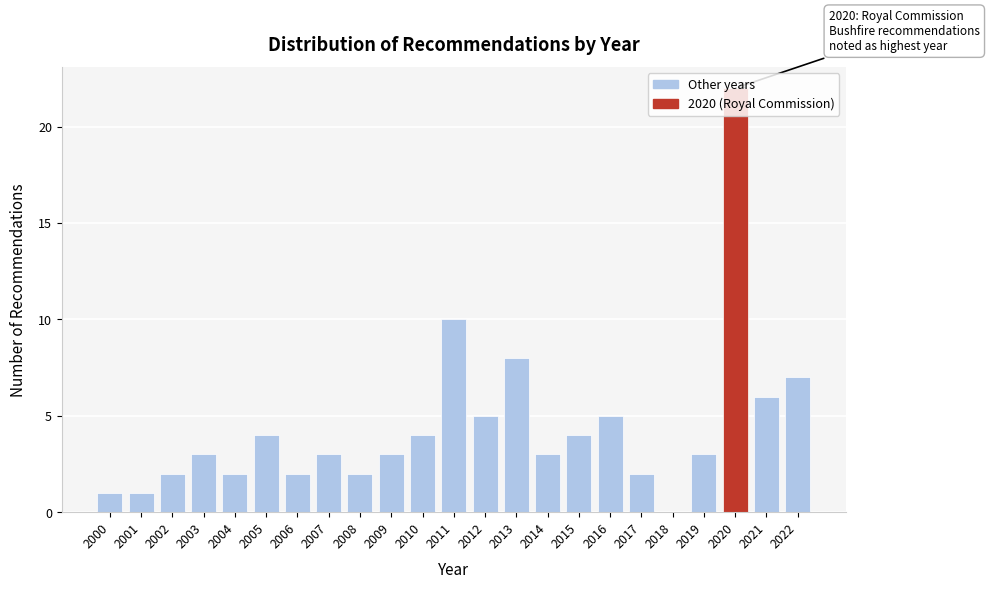

Which range on the x-axis has the tallest bar?

2019.5 to 2020.5